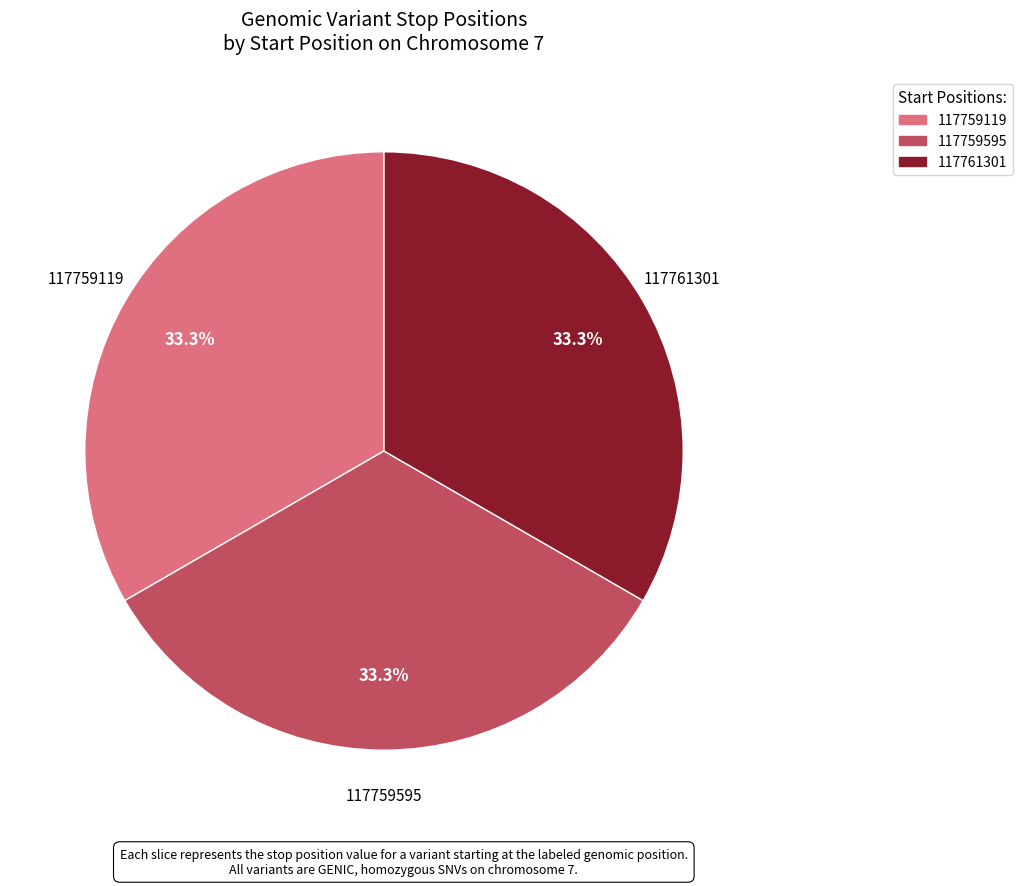

True or false: 117759595 accounts for 33% of the total.

True